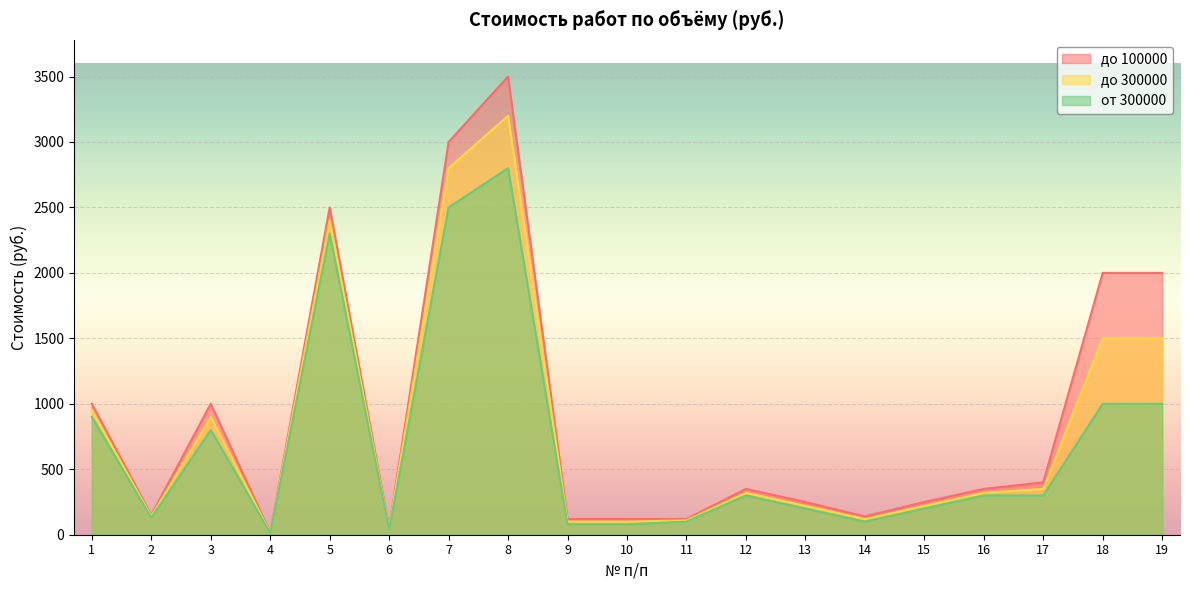

In до 300000, how many points are higher than both neighbors (excluding endpoints)?

4